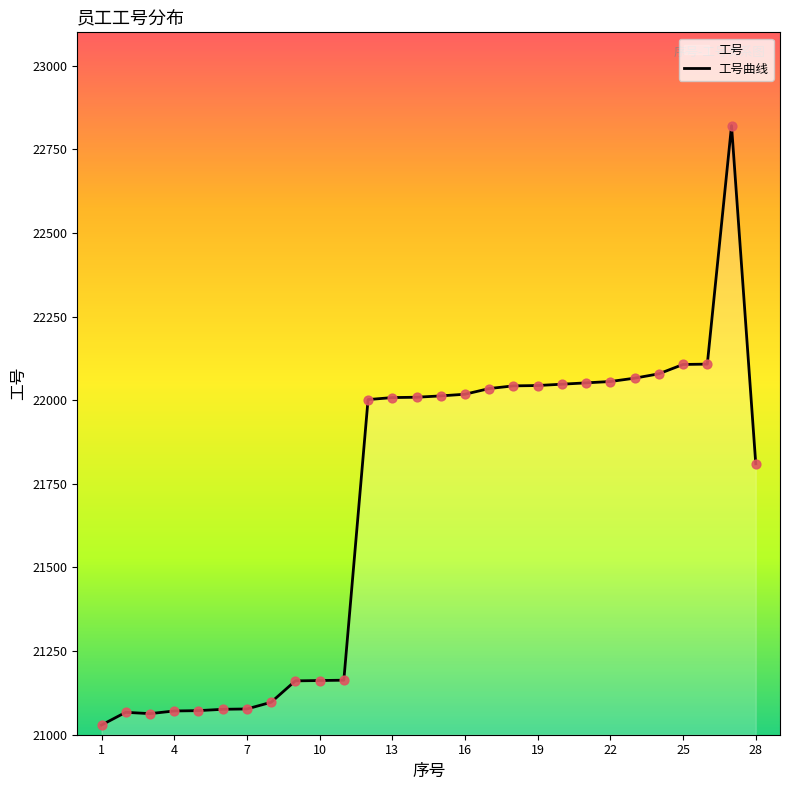

Between 28 and 25, which is larger?

25